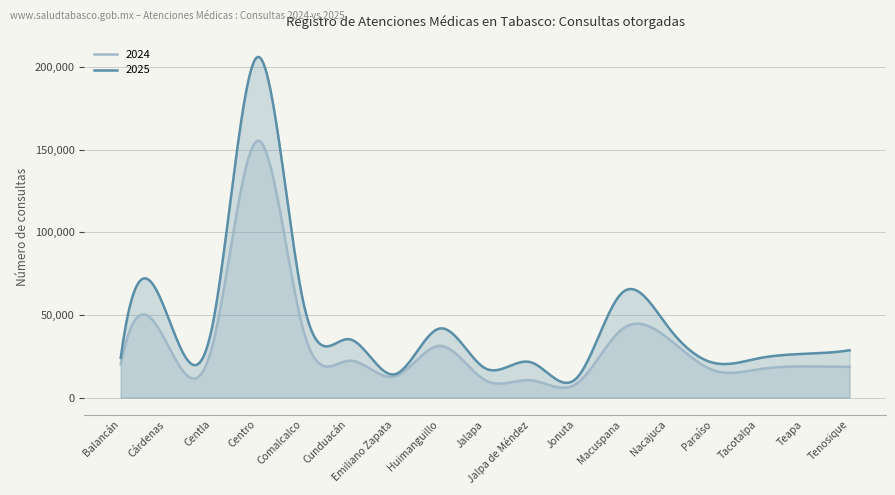

What is the sum of all 2025 values?

17996847.7